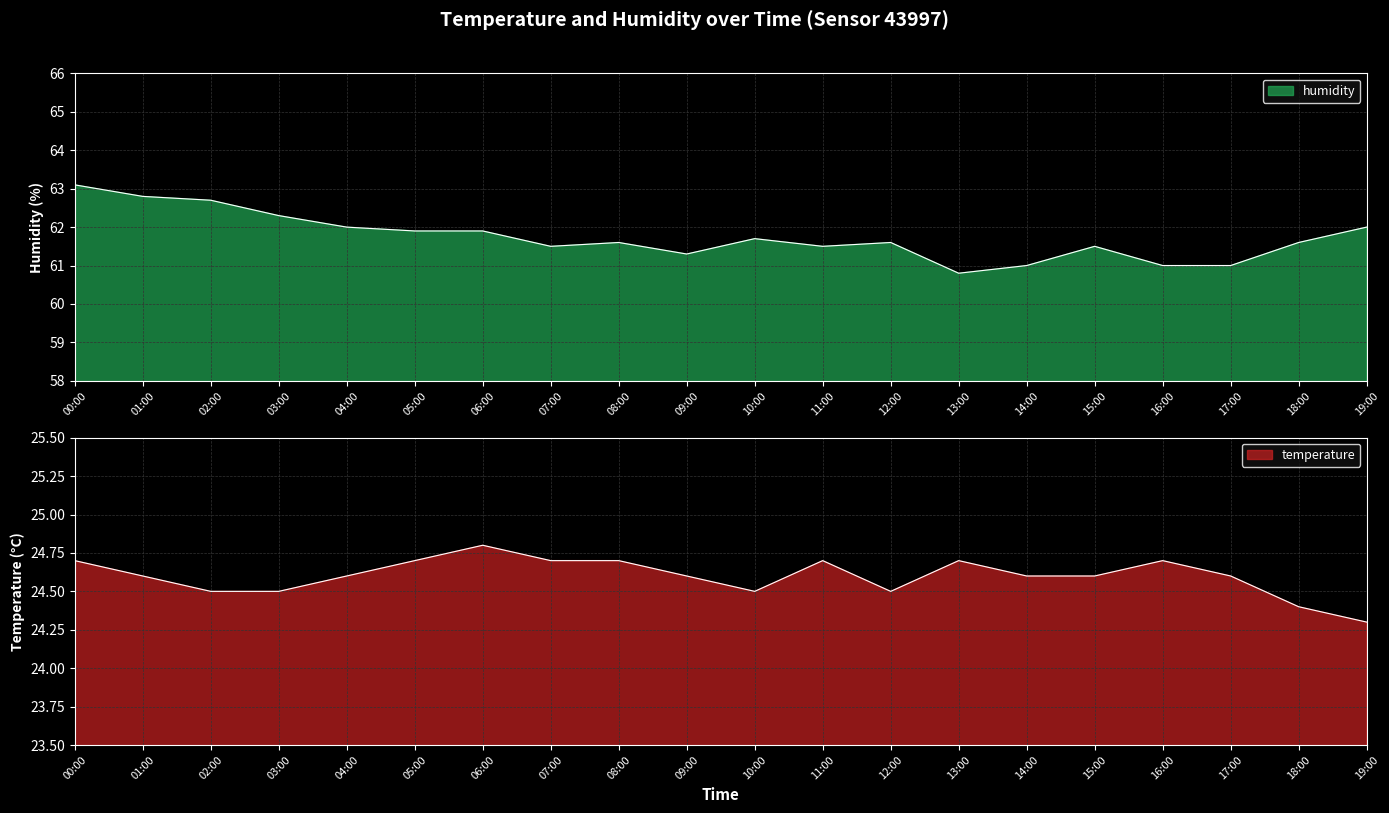

How many interior local peaks does the humidity series have?

4